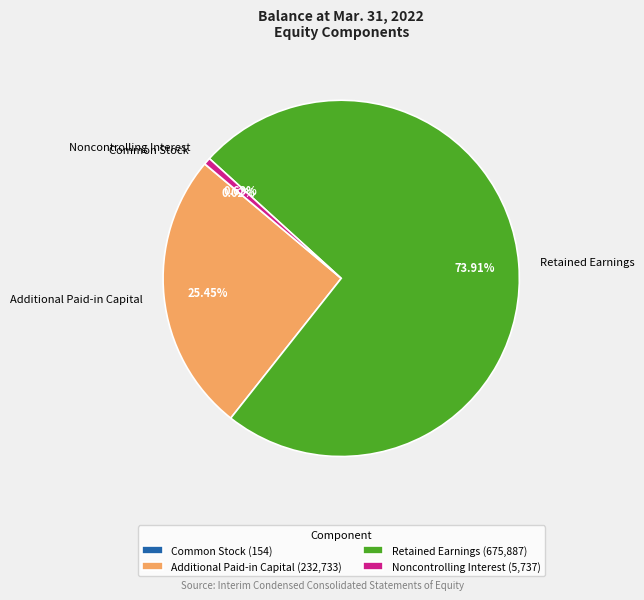

What is the largest slice in the pie chart?

Retained Earnings